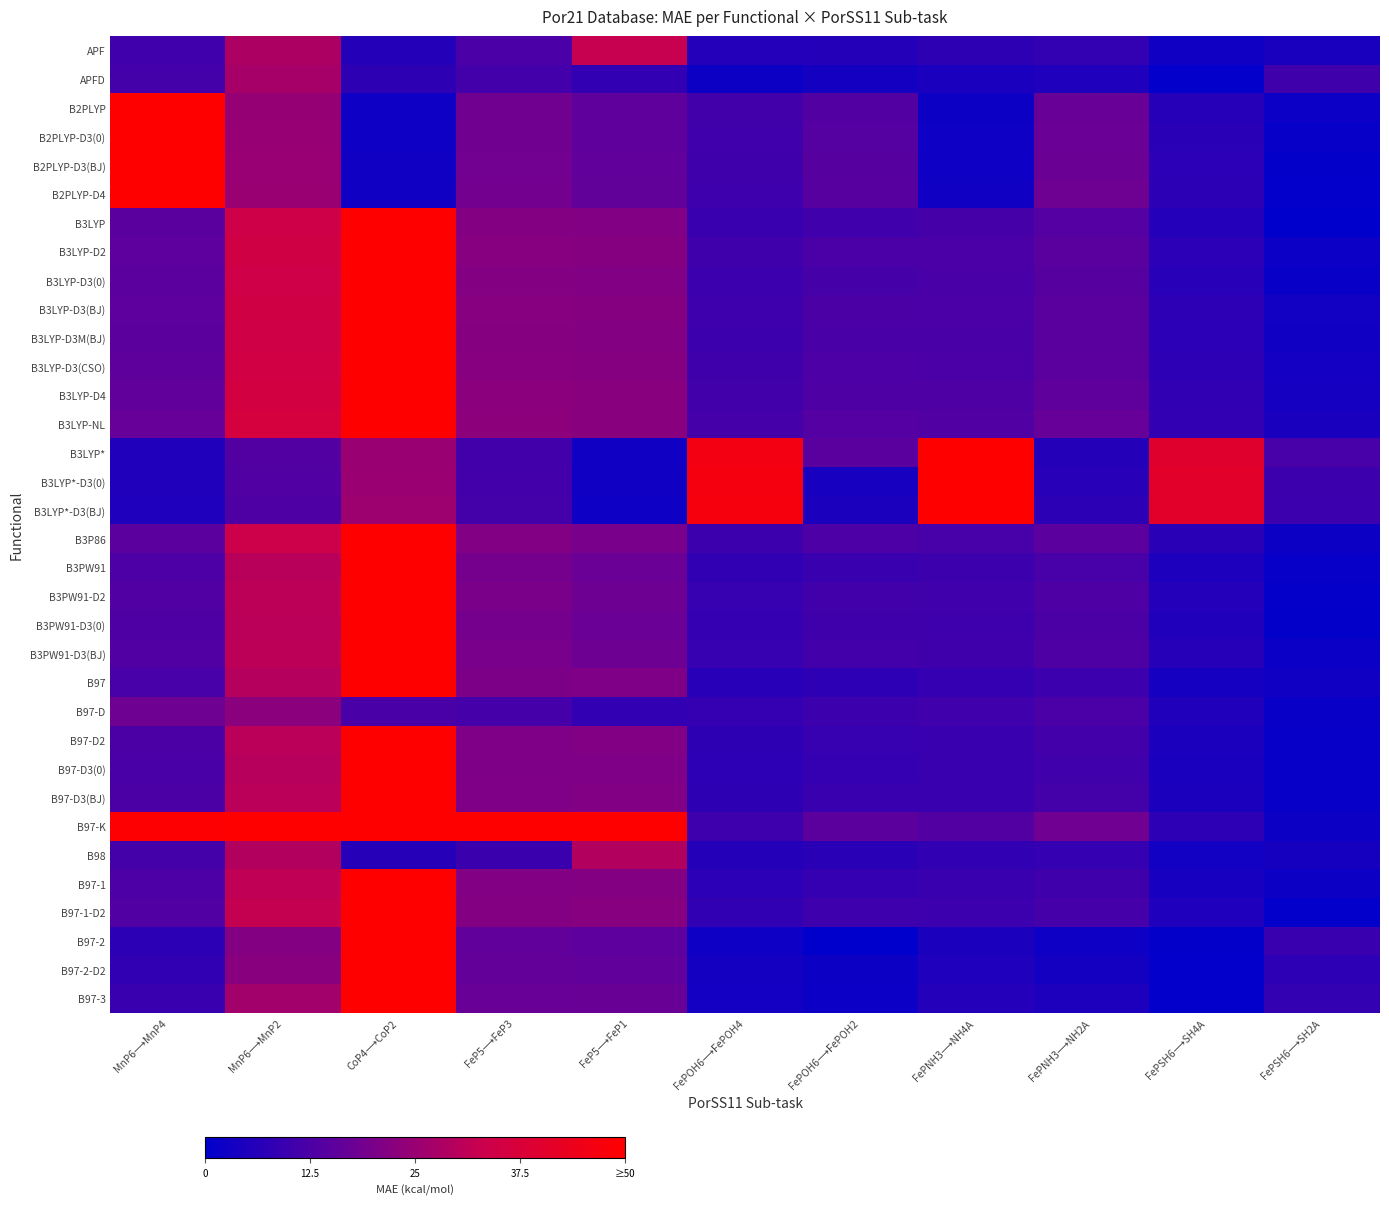

Reading right to left, extract all data points from this chart.

APF: FePSH6⟶SH2A=4.1	FePSH6⟶SH4A=2.8	FePNH3⟶NH2A=8.4	FePNH3⟶NH4A=7.7	FePOH6⟶FePOH2=6.2	FePOH6⟶FePOH4=6.0	FeP5⟶FeP1=32.6	FeP5⟶FeP3=12.3	CoP4⟶CoP2=6.2	MnP6⟶MnP2=28.3	MnP6⟶MnP4=10.7
APFD: FePSH6⟶SH2A=10.4	FePSH6⟶SH4A=0.4	FePNH3⟶NH2A=5.0	FePNH3⟶NH4A=4.4	FePOH6⟶FePOH2=3.4	FePOH6⟶FePOH4=2.2	FeP5⟶FeP1=8.4	FeP5⟶FeP3=11.1	CoP4⟶CoP2=7.7	MnP6⟶MnP2=27.2	MnP6⟶MnP4=11.3
B2PLYP: FePSH6⟶SH2A=2.0	FePSH6⟶SH4A=6.4	FePNH3⟶NH2A=17.1	FePNH3⟶NH4A=2.3	FePOH6⟶FePOH2=13.6	FePOH6⟶FePOH4=10.9	FeP5⟶FeP1=15.7	FeP5⟶FeP3=18.4	CoP4⟶CoP2=2.4	MnP6⟶MnP2=24.4	MnP6⟶MnP4=121.2
B2PLYP-D3(0): FePSH6⟶SH2A=1.2	FePSH6⟶SH4A=6.8	FePNH3⟶NH2A=17.4	FePNH3⟶NH4A=2.4	FePOH6⟶FePOH2=14.0	FePOH6⟶FePOH4=10.6	FeP5⟶FeP1=15.8	FeP5⟶FeP3=18.4	CoP4⟶CoP2=2.4	MnP6⟶MnP2=24.6	MnP6⟶MnP4=121.1
B2PLYP-D3(BJ): FePSH6⟶SH2A=0.6	FePSH6⟶SH4A=7.2	FePNH3⟶NH2A=17.6	FePNH3⟶NH4A=2.5	FePOH6⟶FePOH2=14.3	FePOH6⟶FePOH4=10.4	FeP5⟶FeP1=15.9	FeP5⟶FeP3=18.6	CoP4⟶CoP2=2.6	MnP6⟶MnP2=24.8	MnP6⟶MnP4=120.9
B2PLYP-D4: FePSH6⟶SH2A=0.5	FePSH6⟶SH4A=7.3	FePNH3⟶NH2A=18.0	FePNH3⟶NH4A=2.8	FePOH6⟶FePOH2=14.6	FePOH6⟶FePOH4=10.2	FeP5⟶FeP1=16.2	FeP5⟶FeP3=18.9	CoP4⟶CoP2=2.8	MnP6⟶MnP2=25.1	MnP6⟶MnP4=120.7
B3LYP: FePSH6⟶SH2A=0.1	FePSH6⟶SH4A=6.0	FePNH3⟶NH2A=13.7	FePNH3⟶NH4A=11.7	FePOH6⟶FePOH2=10.7	FePOH6⟶FePOH4=9.3	FeP5⟶FeP1=21.3	FeP5⟶FeP3=21.6	CoP4⟶CoP2=89.3	MnP6⟶MnP2=34.1	MnP6⟶MnP4=14.7
B3LYP-D2: FePSH6⟶SH2A=2.1	FePSH6⟶SH4A=7.2	FePNH3⟶NH2A=14.8	FePNH3⟶NH4A=12.3	FePOH6⟶FePOH2=12.3	FePOH6⟶FePOH4=10.4	FeP5⟶FeP1=21.8	FeP5⟶FeP3=22.0	CoP4⟶CoP2=89.7	MnP6⟶MnP2=34.9	MnP6⟶MnP4=15.3
B3LYP-D3(0): FePSH6⟶SH2A=1.6	FePSH6⟶SH4A=6.7	FePNH3⟶NH2A=14.2	FePNH3⟶NH4A=11.9	FePOH6⟶FePOH2=11.6	FePOH6⟶FePOH4=9.9	FeP5⟶FeP1=21.4	FeP5⟶FeP3=21.7	CoP4⟶CoP2=89.4	MnP6⟶MnP2=34.4	MnP6⟶MnP4=14.9
B3LYP-D3(BJ): FePSH6⟶SH2A=3.0	FePSH6⟶SH4A=7.5	FePNH3⟶NH2A=14.8	FePNH3⟶NH4A=12.1	FePOH6⟶FePOH2=12.4	FePOH6⟶FePOH4=10.3	FeP5⟶FeP1=21.7	FeP5⟶FeP3=22.0	CoP4⟶CoP2=89.8	MnP6⟶MnP2=34.9	MnP6⟶MnP4=15.3
B3LYP-D3M(BJ): FePSH6⟶SH2A=2.6	FePSH6⟶SH4A=7.1	FePNH3⟶NH2A=14.7	FePNH3⟶NH4A=12.1	FePOH6⟶FePOH2=12.0	FePOH6⟶FePOH4=10.1	FeP5⟶FeP1=21.6	FeP5⟶FeP3=21.9	CoP4⟶CoP2=89.7	MnP6⟶MnP2=34.6	MnP6⟶MnP4=15.1
B3LYP-D3(CSO): FePSH6⟶SH2A=3.1	FePSH6⟶SH4A=7.5	FePNH3⟶NH2A=14.8	FePNH3⟶NH4A=12.2	FePOH6⟶FePOH2=12.5	FePOH6⟶FePOH4=10.5	FeP5⟶FeP1=21.8	FeP5⟶FeP3=22.1	CoP4⟶CoP2=89.9	MnP6⟶MnP2=35.0	MnP6⟶MnP4=15.4
B3LYP-D4: FePSH6⟶SH2A=3.7	FePSH6⟶SH4A=8.0	FePNH3⟶NH2A=15.6	FePNH3⟶NH4A=12.8	FePOH6⟶FePOH2=13.0	FePOH6⟶FePOH4=10.8	FeP5⟶FeP1=22.4	FeP5⟶FeP3=22.6	CoP4⟶CoP2=90.3	MnP6⟶MnP2=35.6	MnP6⟶MnP4=15.9
B3LYP-NL: FePSH6⟶SH2A=4.2	FePSH6⟶SH4A=8.3	FePNH3⟶NH2A=16.7	FePNH3⟶NH4A=13.2	FePOH6⟶FePOH2=13.8	FePOH6⟶FePOH4=11.4	FeP5⟶FeP1=22.4	FeP5⟶FeP3=23.0	CoP4⟶CoP2=90.8	MnP6⟶MnP2=36.5	MnP6⟶MnP4=16.7
B3LYP*: FePSH6⟶SH2A=11.9	FePSH6⟶SH4A=39.7	FePNH3⟶NH2A=6.1	FePNH3⟶NH4A=52.1	FePOH6⟶FePOH2=14.7	FePOH6⟶FePOH4=46.0	FeP5⟶FeP1=2.9	FeP5⟶FeP3=10.9	CoP4⟶CoP2=25.1	MnP6⟶MnP2=13.5	MnP6⟶MnP4=5.6
B3LYP*-D3(0): FePSH6⟶SH2A=10.1	FePSH6⟶SH4A=40.6	FePNH3⟶NH2A=6.7	FePNH3⟶NH4A=52.3	FePOH6⟶FePOH2=4.0	FePOH6⟶FePOH4=46.6	FeP5⟶FeP1=2.8	FeP5⟶FeP3=11.0	CoP4⟶CoP2=25.2	MnP6⟶MnP2=13.3	MnP6⟶MnP4=5.4
B3LYP*-D3(BJ): FePSH6⟶SH2A=9.9	FePSH6⟶SH4A=40.7	FePNH3⟶NH2A=7.3	FePNH3⟶NH4A=52.5	FePOH6⟶FePOH2=4.5	FePOH6⟶FePOH4=46.9	FeP5⟶FeP1=2.5	FeP5⟶FeP3=11.3	CoP4⟶CoP2=25.6	MnP6⟶MnP2=12.8	MnP6⟶MnP4=5.0
B3P86: FePSH6⟶SH2A=2.1	FePSH6⟶SH4A=6.8	FePNH3⟶NH2A=15.0	FePNH3⟶NH4A=11.9	FePOH6⟶FePOH2=12.5	FePOH6⟶FePOH4=10.1	FeP5⟶FeP1=19.8	FeP5⟶FeP3=21.4	CoP4⟶CoP2=90.9	MnP6⟶MnP2=33.7	MnP6⟶MnP4=14.9
B3PW91: FePSH6⟶SH2A=1.0	FePSH6⟶SH4A=4.8	FePNH3⟶NH2A=11.8	FePNH3⟶NH4A=10.0	FePOH6⟶FePOH2=9.4	FePOH6⟶FePOH4=8.1	FeP5⟶FeP1=17.5	FeP5⟶FeP3=19.1	CoP4⟶CoP2=90.3	MnP6⟶MnP2=30.2	MnP6⟶MnP4=12.6
B3PW91-D2: FePSH6⟶SH2A=0.9	FePSH6⟶SH4A=6.0	FePNH3⟶NH2A=12.8	FePNH3⟶NH4A=10.6	FePOH6⟶FePOH2=10.9	FePOH6⟶FePOH4=9.1	FeP5⟶FeP1=17.9	FeP5⟶FeP3=20.0	CoP4⟶CoP2=90.7	MnP6⟶MnP2=31.0	MnP6⟶MnP4=13.2
B3PW91-D3(0): FePSH6⟶SH2A=0.6	FePSH6⟶SH4A=5.7	FePNH3⟶NH2A=12.3	FePNH3⟶NH4A=10.2	FePOH6⟶FePOH2=10.4	FePOH6⟶FePOH4=8.7	FeP5⟶FeP1=17.6	FeP5⟶FeP3=19.2	CoP4⟶CoP2=90.4	MnP6⟶MnP2=30.5	MnP6⟶MnP4=12.8
B3PW91-D3(BJ): FePSH6⟶SH2A=1.9	FePSH6⟶SH4A=6.3	FePNH3⟶NH2A=12.8	FePNH3⟶NH4A=10.4	FePOH6⟶FePOH2=11.1	FePOH6⟶FePOH4=9.1	FeP5⟶FeP1=17.9	FeP5⟶FeP3=19.5	CoP4⟶CoP2=90.8	MnP6⟶MnP2=31.0	MnP6⟶MnP4=13.2
B97: FePSH6⟶SH2A=2.9	FePSH6⟶SH4A=3.5	FePNH3⟶NH2A=10.0	FePNH3⟶NH4A=9.0	FePOH6⟶FePOH2=7.5	FePOH6⟶FePOH4=6.8	FeP5⟶FeP1=20.8	FeP5⟶FeP3=20.4	CoP4⟶CoP2=89.9	MnP6⟶MnP2=29.6	MnP6⟶MnP4=11.8
B97-D: FePSH6⟶SH2A=1.4	FePSH6⟶SH4A=5.3	FePNH3⟶NH2A=12.2	FePNH3⟶NH4A=10.6	FePOH6⟶FePOH2=10.1	FePOH6⟶FePOH4=8.6	FeP5⟶FeP1=8.2	FeP5⟶FeP3=11.3	CoP4⟶CoP2=12.0	MnP6⟶MnP2=22.9	MnP6⟶MnP4=18.1
B97-D2: FePSH6⟶SH2A=1.0	FePSH6⟶SH4A=4.7	FePNH3⟶NH2A=10.9	FePNH3⟶NH4A=9.6	FePOH6⟶FePOH2=9.0	FePOH6⟶FePOH4=7.8	FeP5⟶FeP1=21.2	FeP5⟶FeP3=20.9	CoP4⟶CoP2=90.3	MnP6⟶MnP2=30.3	MnP6⟶MnP4=12.4
B97-D3(0): FePSH6⟶SH2A=1.2	FePSH6⟶SH4A=4.4	FePNH3⟶NH2A=10.6	FePNH3⟶NH4A=9.2	FePOH6⟶FePOH2=8.7	FePOH6⟶FePOH4=7.5	FeP5⟶FeP1=20.8	FeP5⟶FeP3=20.5	CoP4⟶CoP2=90.0	MnP6⟶MnP2=29.9	MnP6⟶MnP4=12.0
B97-D3(BJ): FePSH6⟶SH2A=1.0	FePSH6⟶SH4A=4.6	FePNH3⟶NH2A=11.2	FePNH3⟶NH4A=9.4	FePOH6⟶FePOH2=9.2	FePOH6⟶FePOH4=7.7	FeP5⟶FeP1=21.1	FeP5⟶FeP3=20.8	CoP4⟶CoP2=90.3	MnP6⟶MnP2=30.3	MnP6⟶MnP4=12.4
B97-K: FePSH6⟶SH2A=2.2	FePSH6⟶SH4A=7.5	FePNH3⟶NH2A=18.3	FePNH3⟶NH4A=13.5	FePOH6⟶FePOH2=15.1	FePOH6⟶FePOH4=10.3	FeP5⟶FeP1=71.9	FeP5⟶FeP3=64.2	CoP4⟶CoP2=94.3	MnP6⟶MnP2=76.5	MnP6⟶MnP4=49.4
B98: FePSH6⟶SH2A=3.8	FePSH6⟶SH4A=3.0	FePNH3⟶NH2A=8.9	FePNH3⟶NH4A=8.2	FePOH6⟶FePOH2=6.9	FePOH6⟶FePOH4=6.1	FeP5⟶FeP1=29.3	FeP5⟶FeP3=9.7	CoP4⟶CoP2=6.4	MnP6⟶MnP2=29.2	MnP6⟶MnP4=11.3
B97-1: FePSH6⟶SH2A=2.3	FePSH6⟶SH4A=4.0	FePNH3⟶NH2A=10.5	FePNH3⟶NH4A=9.2	FePOH6⟶FePOH2=8.7	FePOH6⟶FePOH4=7.1	FeP5⟶FeP1=21.6	FeP5⟶FeP3=21.2	CoP4⟶CoP2=90.2	MnP6⟶MnP2=31.4	MnP6⟶MnP4=12.5
B97-1-D2: FePSH6⟶SH2A=0.4	FePSH6⟶SH4A=5.1	FePNH3⟶NH2A=11.4	FePNH3⟶NH4A=9.8	FePOH6⟶FePOH2=10.2	FePOH6⟶FePOH4=8.1	FeP5⟶FeP1=22.1	FeP5⟶FeP3=21.6	CoP4⟶CoP2=90.6	MnP6⟶MnP2=32.1	MnP6⟶MnP4=13.1
B97-2: FePSH6⟶SH2A=9.3	FePSH6⟶SH4A=0.7	FePNH3⟶NH2A=2.5	FePNH3⟶NH4A=4.7	FePOH6⟶FePOH2=0.2	FePOH6⟶FePOH4=2.5	FeP5⟶FeP1=15.4	FeP5⟶FeP3=16.0	CoP4⟶CoP2=91.1	MnP6⟶MnP2=21.6	MnP6⟶MnP4=7.4
B97-2-D2: FePSH6⟶SH2A=7.5	FePSH6⟶SH4A=0.5	FePNH3⟶NH2A=3.5	FePNH3⟶NH4A=5.3	FePOH6⟶FePOH2=2.2	FePOH6⟶FePOH4=3.5	FeP5⟶FeP1=15.8	FeP5⟶FeP3=16.4	CoP4⟶CoP2=91.5	MnP6⟶MnP2=22.3	MnP6⟶MnP4=8.0
B97-3: FePSH6⟶SH2A=8.5	FePSH6⟶SH4A=0.4	FePNH3⟶NH2A=4.7	FePNH3⟶NH4A=5.9	FePOH6⟶FePOH2=2.1	FePOH6⟶FePOH4=3.3	FeP5⟶FeP1=17.2	FeP5⟶FeP3=17.2	CoP4⟶CoP2=91.6	MnP6⟶MnP2=26.5	MnP6⟶MnP4=9.2